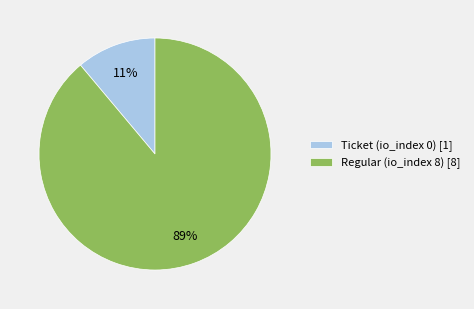

Rank the categories by value from highest to lowest.

Regular (io_index 8) [8], Ticket (io_index 0) [1]